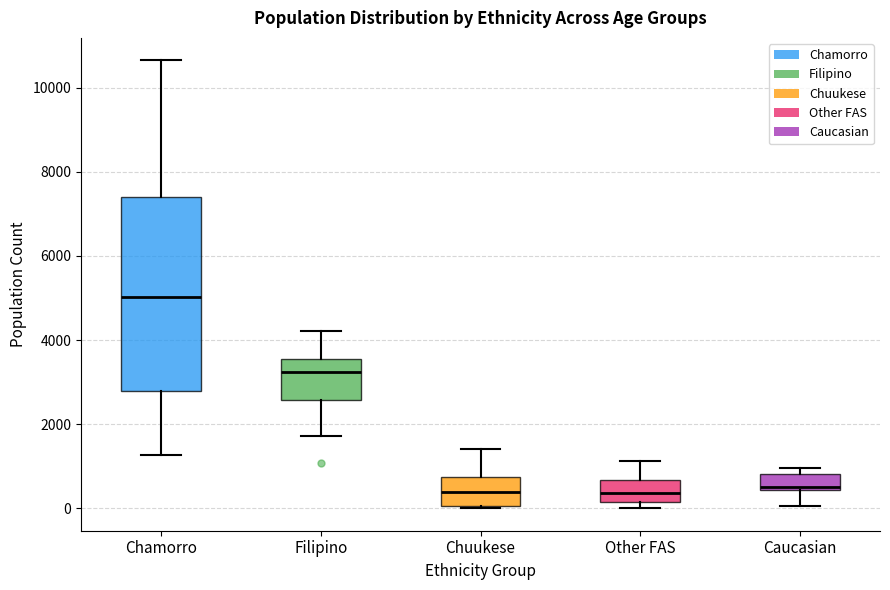

Reading left to right, transcribe this box plot: for each box, give where its median line is, the range the box spans, and where its two whiskers end, as read against the y-axis. The values are not printed on the chart, so give them approximately, as read against the axis.

Chamorro: median 5000, box 2800 to 7400, whiskers 1200 to 10600
Filipino: median 3200, box 2600 to 3600, whiskers 1800 to 4200
Chuukese: median 400, box 0 to 800, whiskers 0 (just below the box's lower edge) to 1400
Other FAS: median 400, box 200 to 600, whiskers 0 to 1200
Caucasian: median 600, box 400 to 800, whiskers 0 to 1000